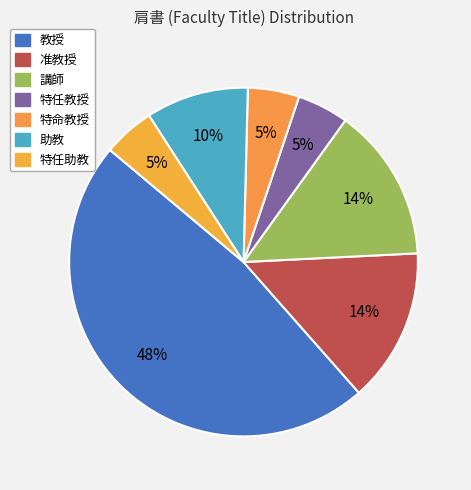

Is it true that 講師 is 5% of the pie?

False